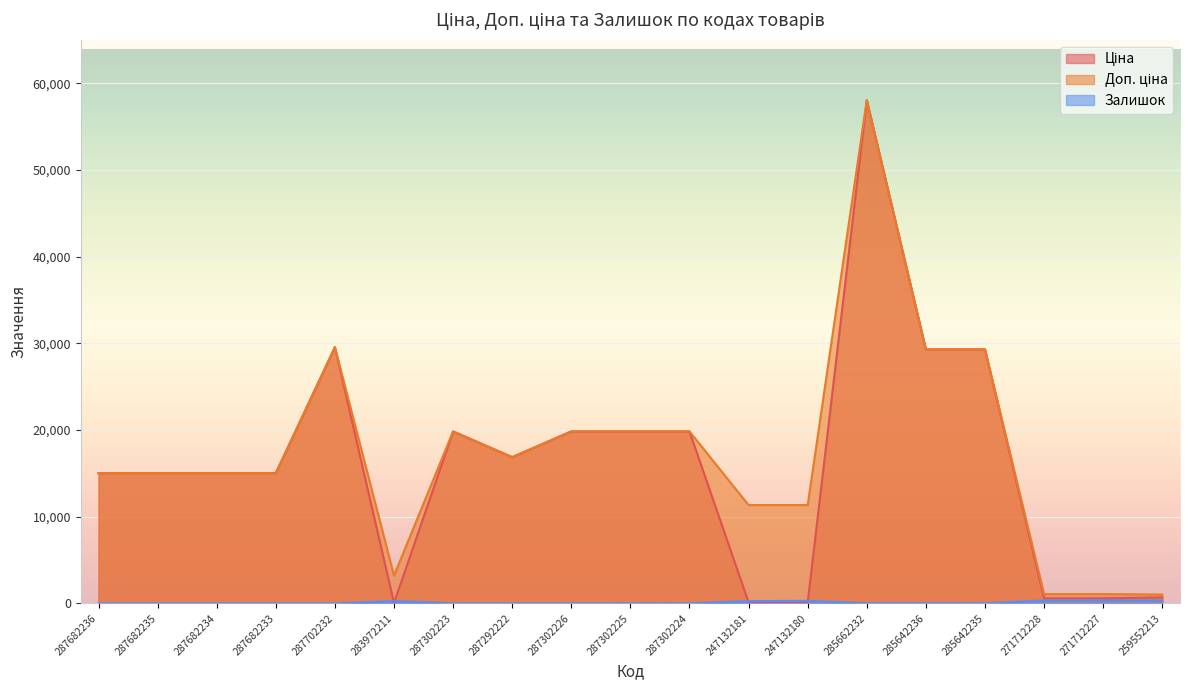

Which series has the widest spread of values?

Ціна